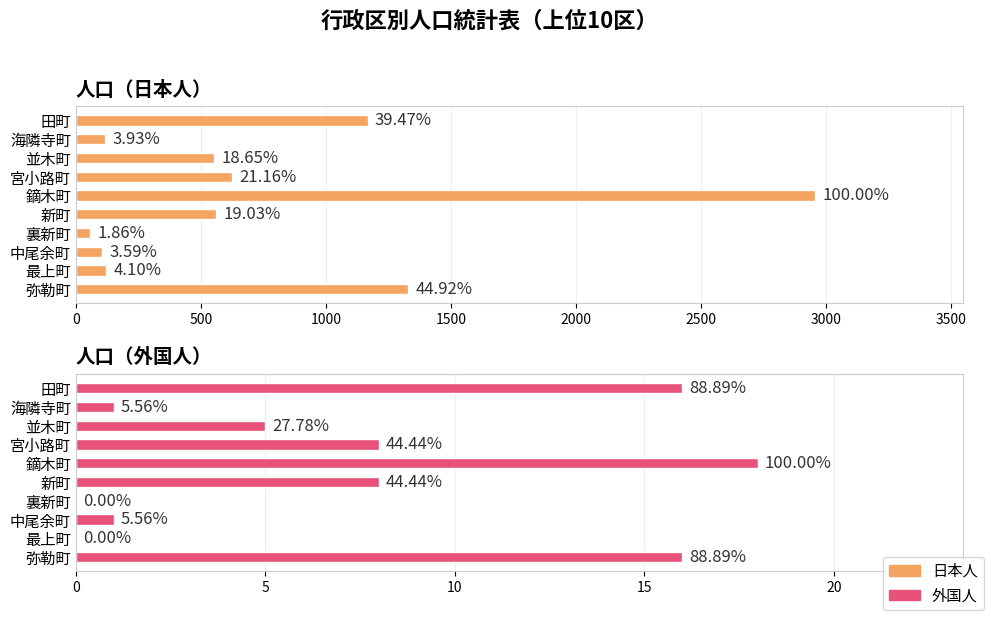

List the series in order of their overall mean, lowest first.

外国人, 日本人